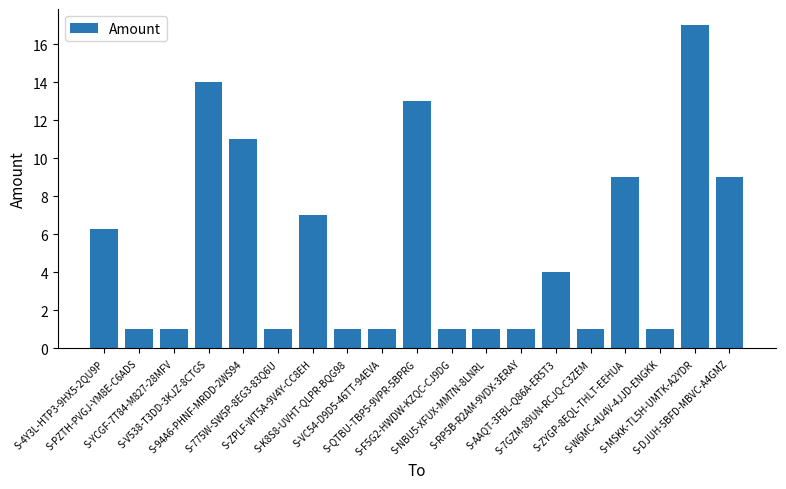

What is the value of the 15th bar from the left?

1.0